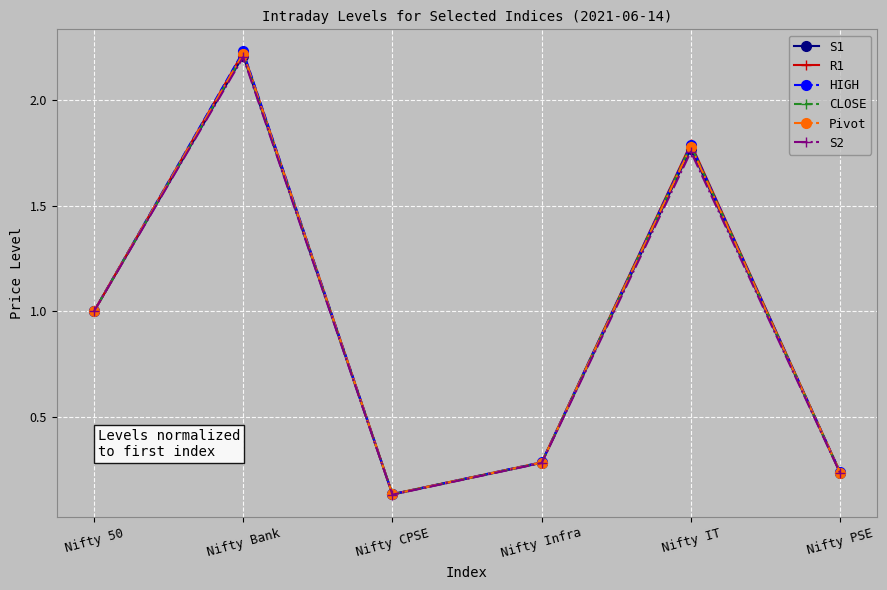

What value does the S1 series have at Nifty Infra?

0.3